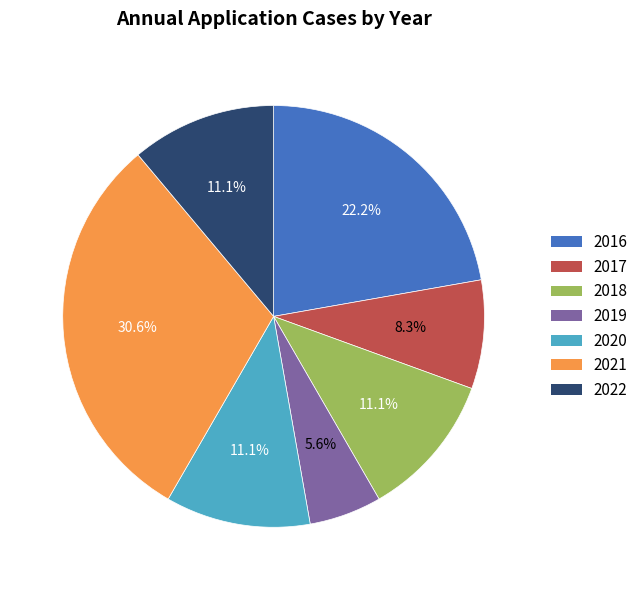

To the nearest percent, what is the difference between the 2018 and 2021 slice percentages?

19%